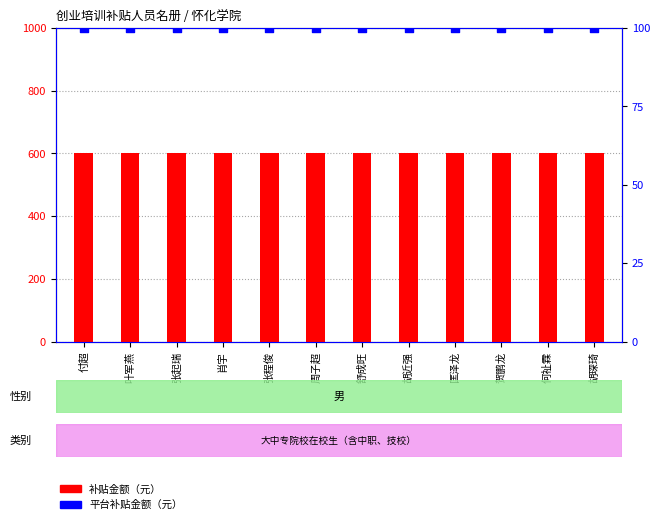

Which series has the largest Y range (max minus min)?

补贴金额（元）